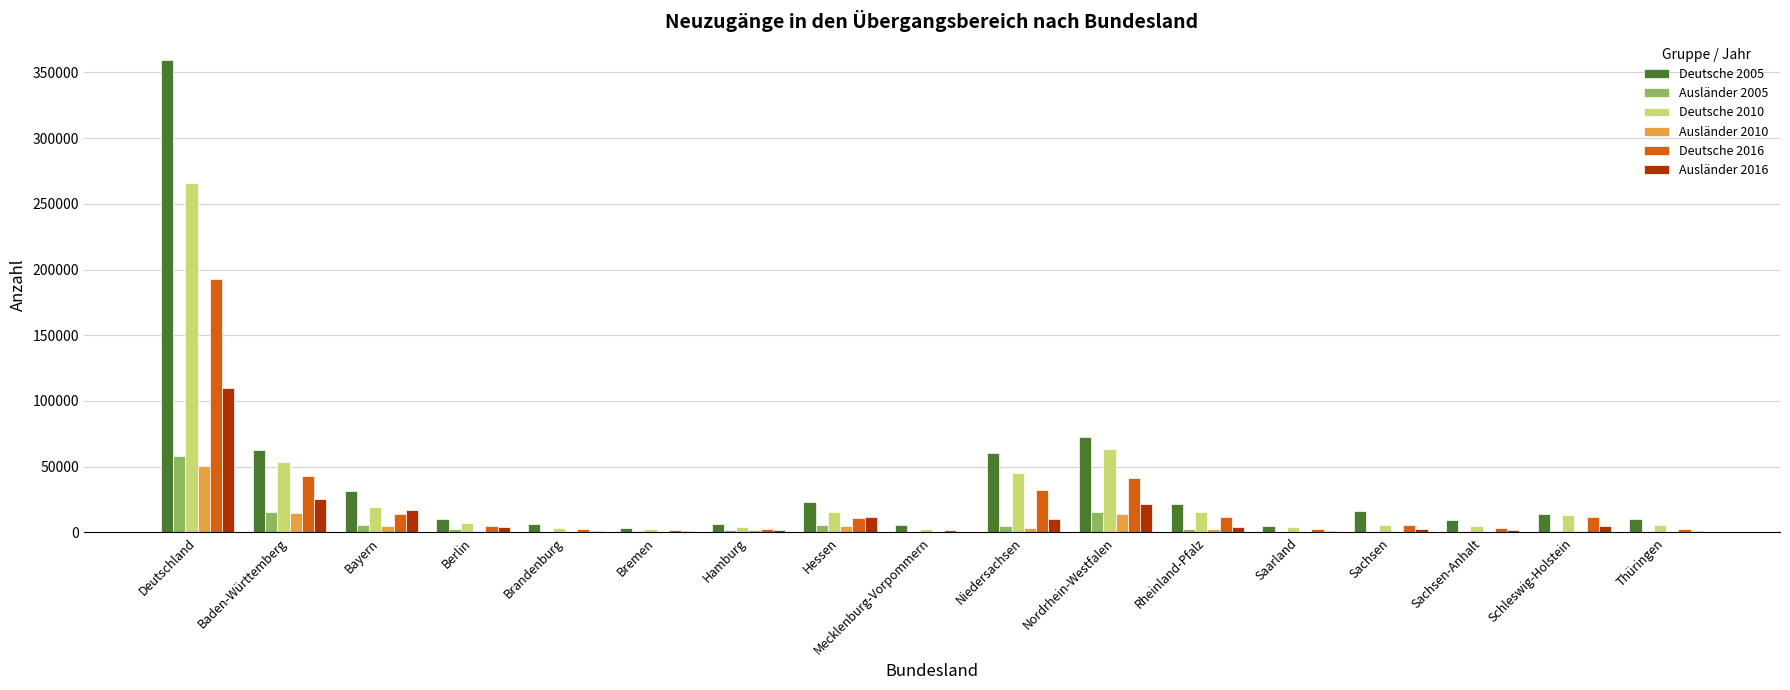

Is the value of Ausländer 2010 at Baden-Württemberg greater than the value of Deutsche 2010 at Sachsen?

Yes